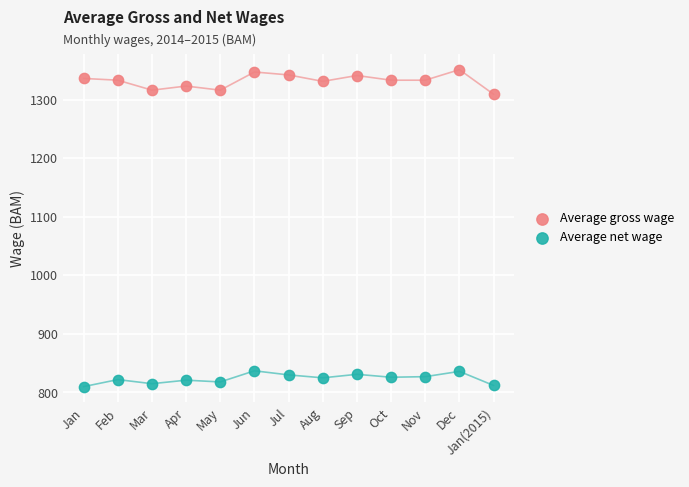

Which series has the widest spread of Y values?

Average gross wage